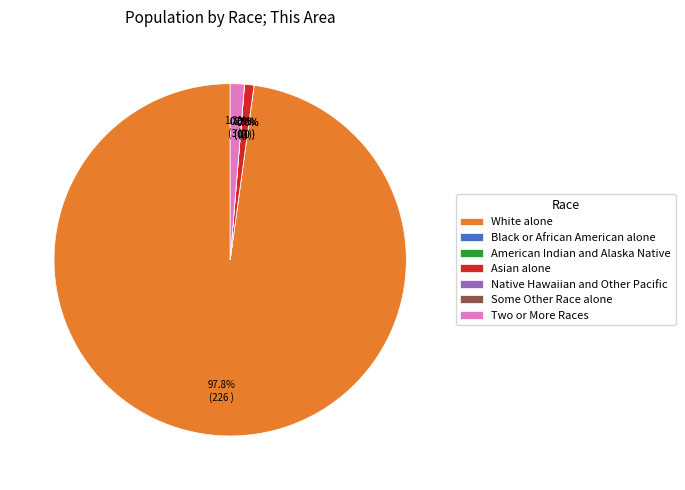

What percentage is the Two or More Races slice, to the nearest percent?

1%